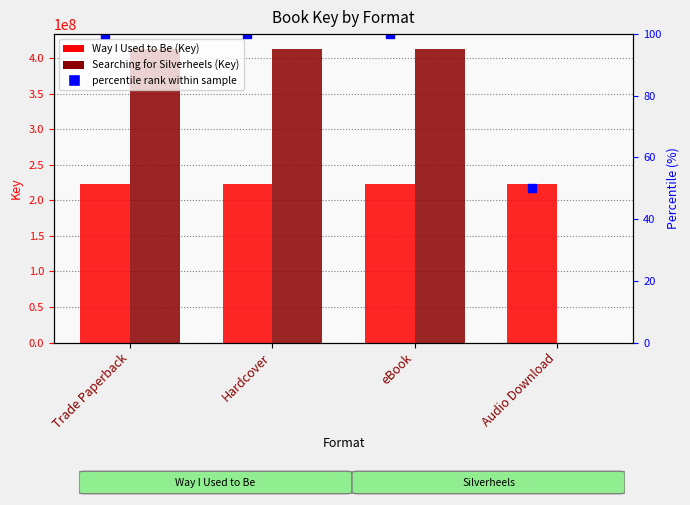

The value of Searching for Silverheels (413237225) at Hardcover is 413237225. True or false?

True